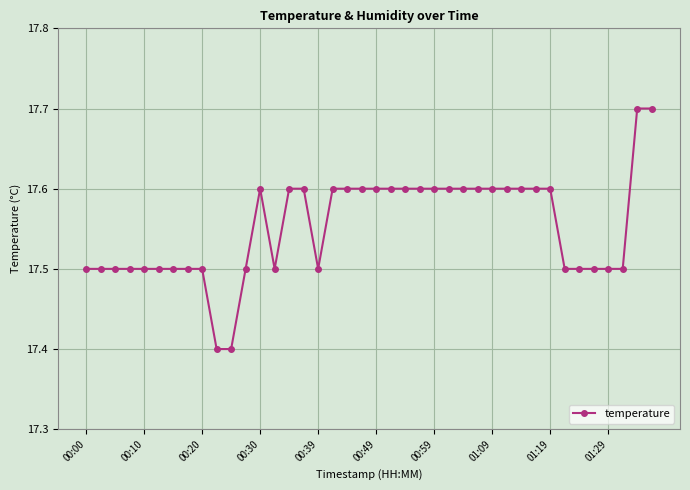

What is the smallest value displayed?

17.4